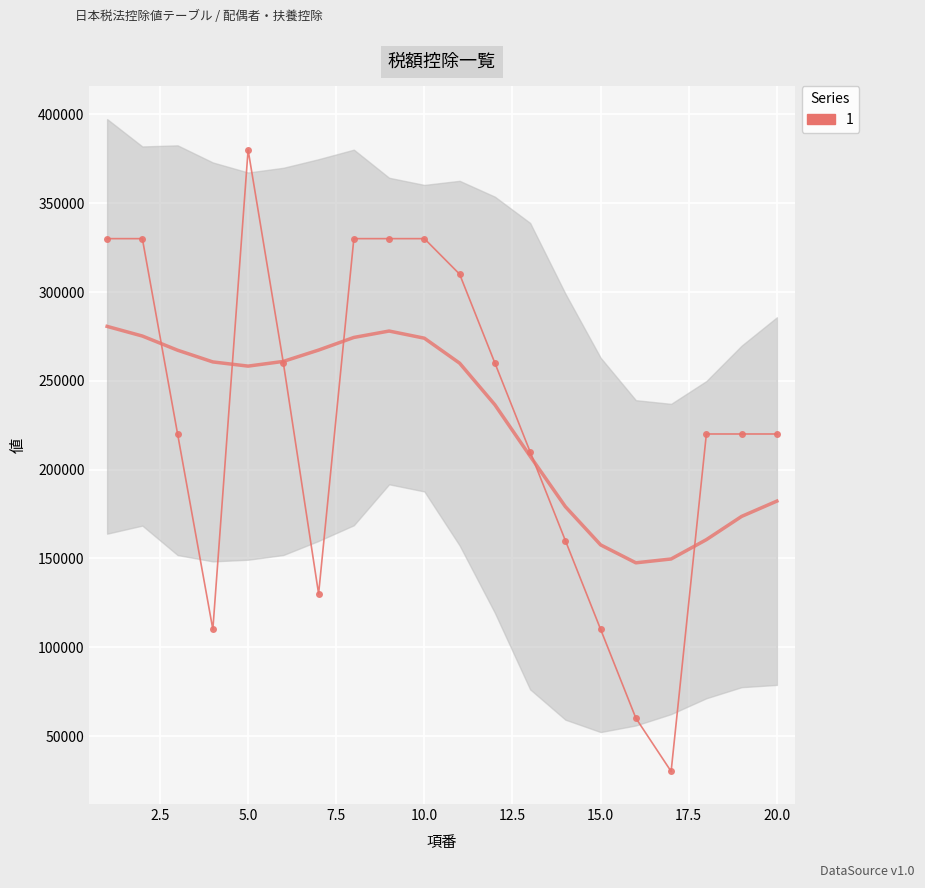

The value at 2.5 is 108212. True or false?

False